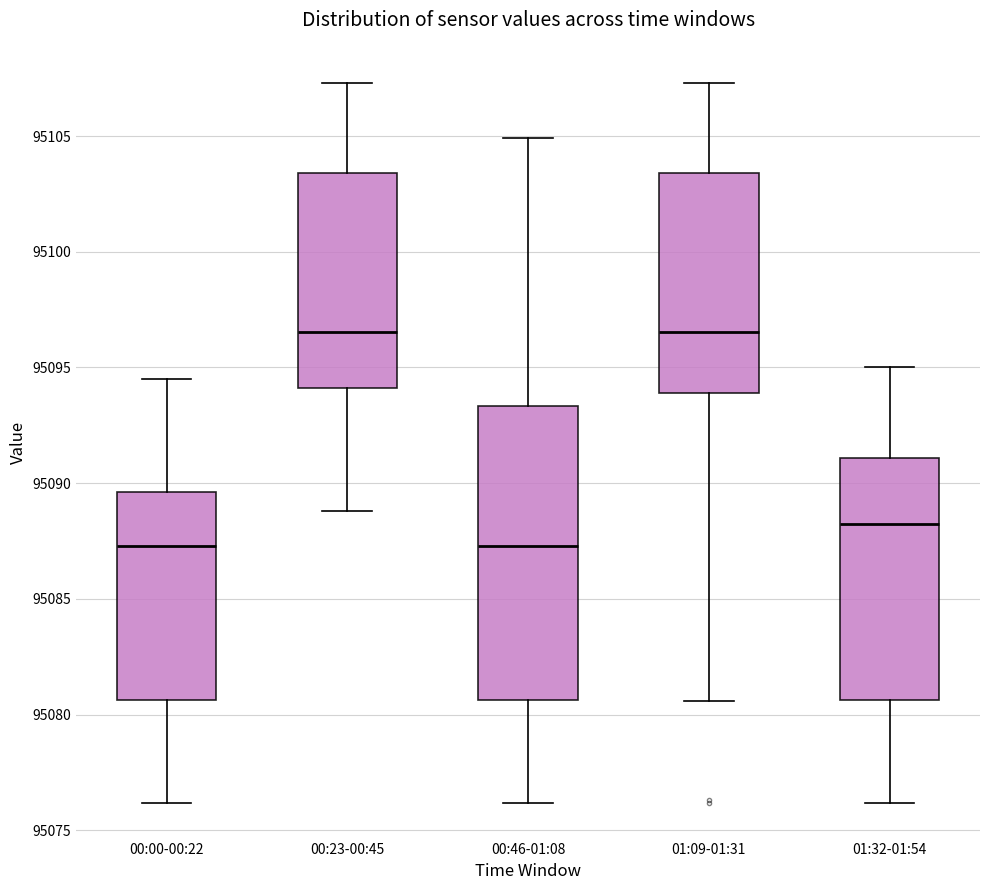

Where does the median line of the box for 00:46-01:08 sit on the y-axis? The values are not printed on the chart, so give them approximately, as read against the axis.

95087.5